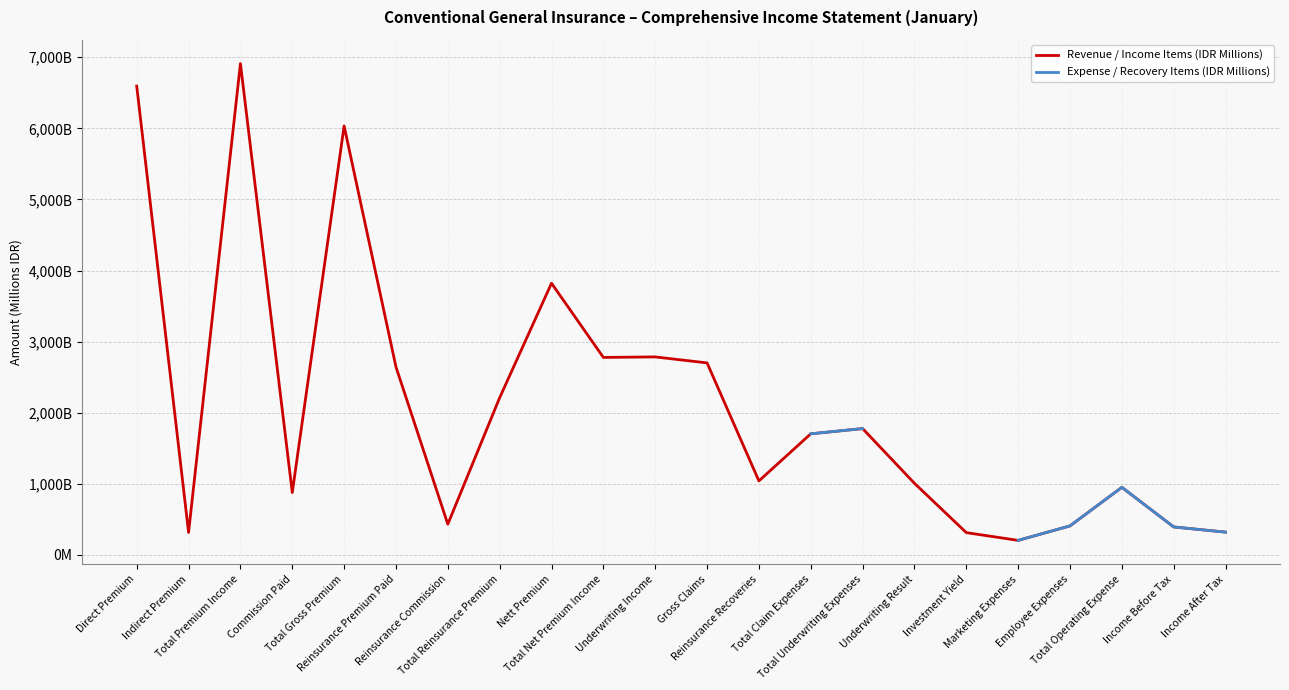

At Reinsurance Commission, list the series in order from largest to smallest.

Revenue / Income Items (IDR Millions), Expense / Recovery Items (IDR Millions)